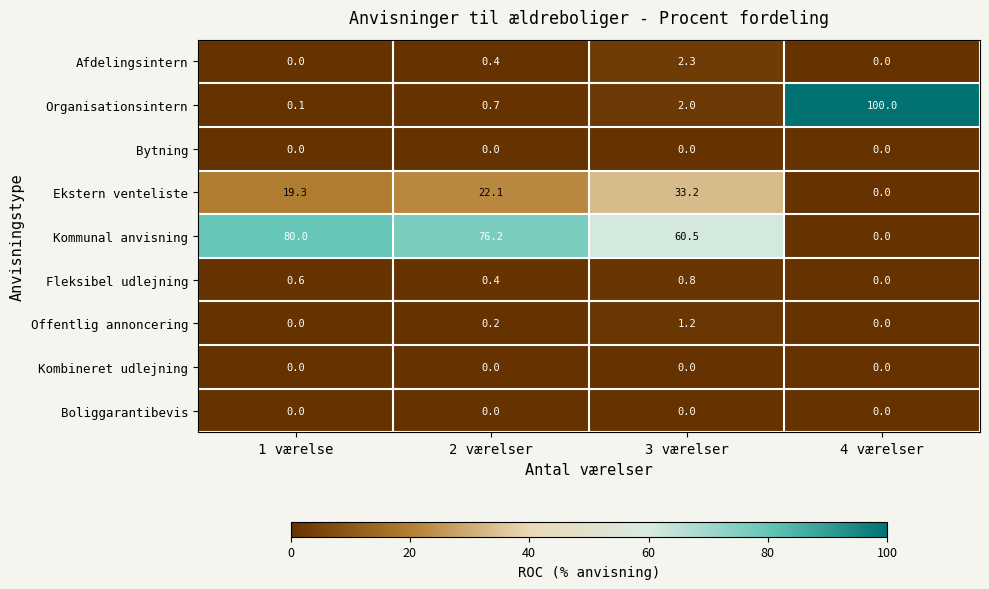

Which category has the highest value across all series?

4 værelser